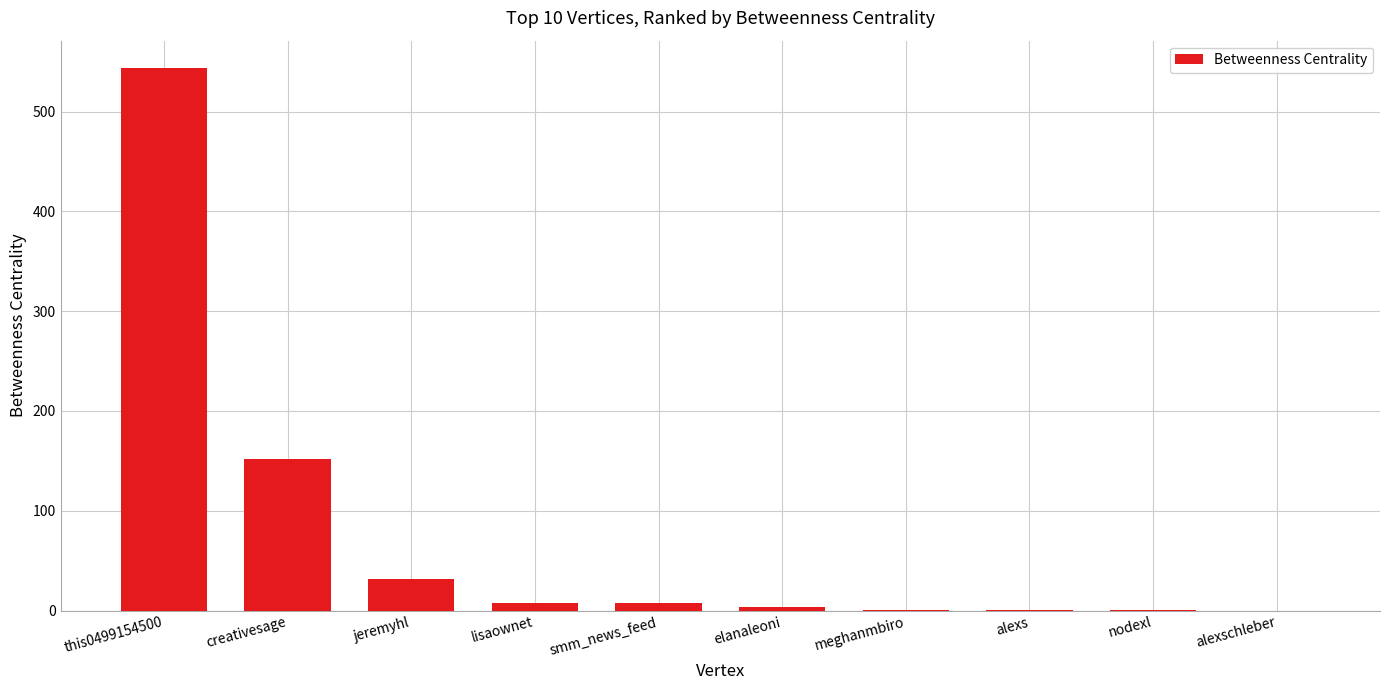

True or false: the data shows 543.9 at this0499154500.

True